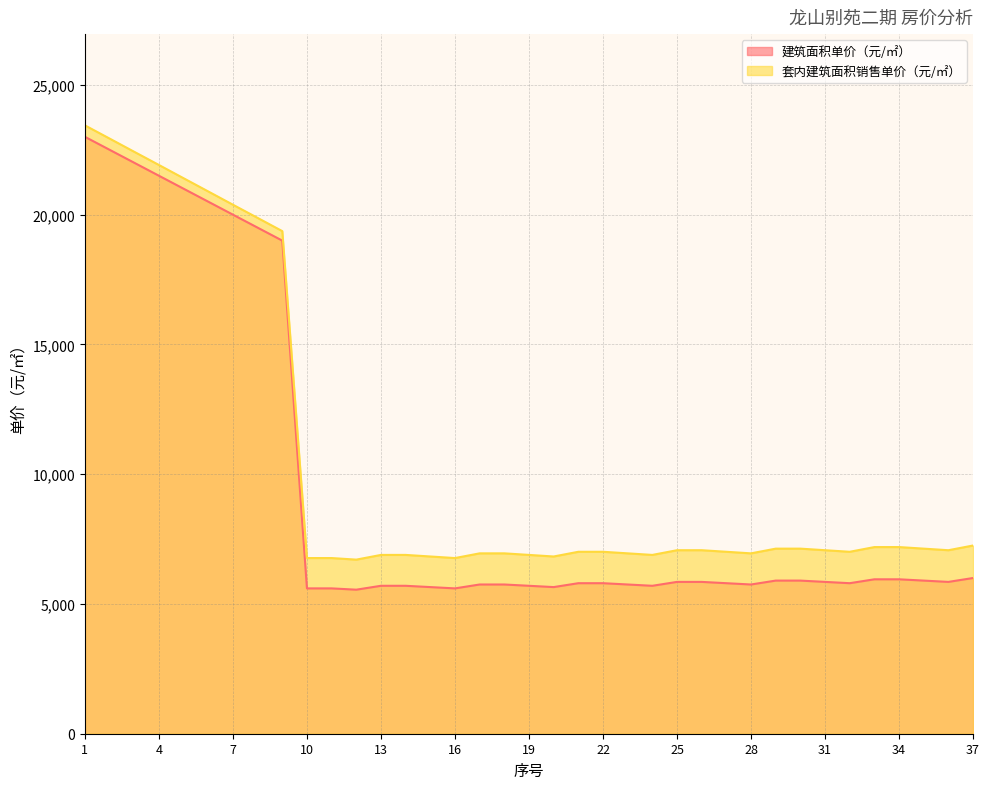

True or false: 套内建筑面积销售单价（元/㎡） and 建筑面积单价（元/㎡） cross at least once.

False